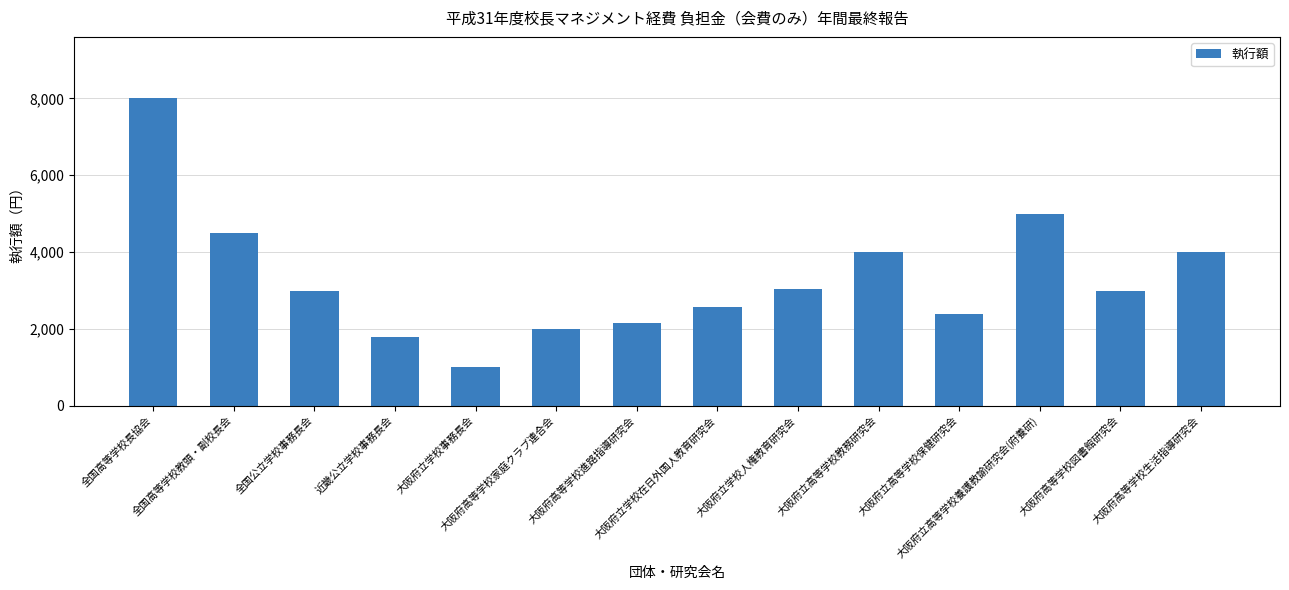

The value at 大阪府立学校人権教育研究会 is 789. True or false?

False